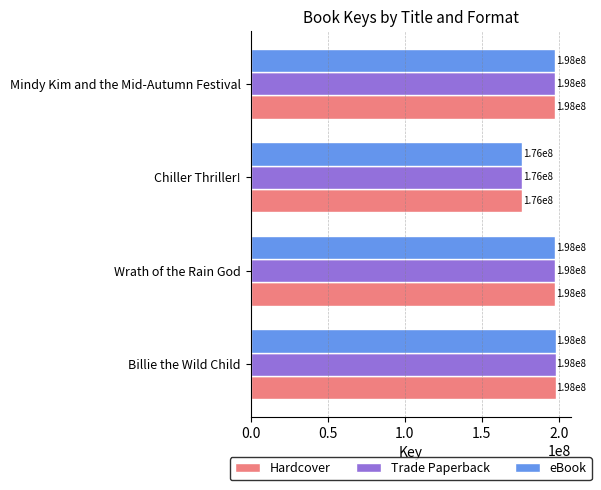

Which category has the lowest value across all series?

Chiller Thriller!